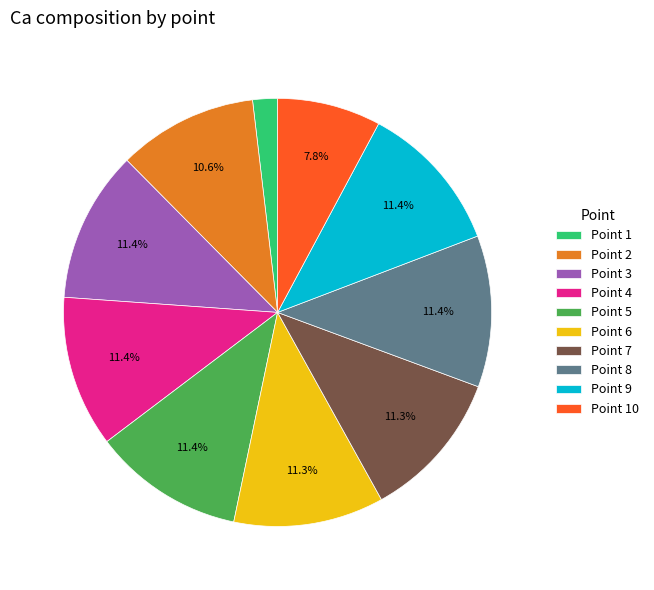

Approximately how many times larger is the value at Point 8 compared to Point 3?

1.0